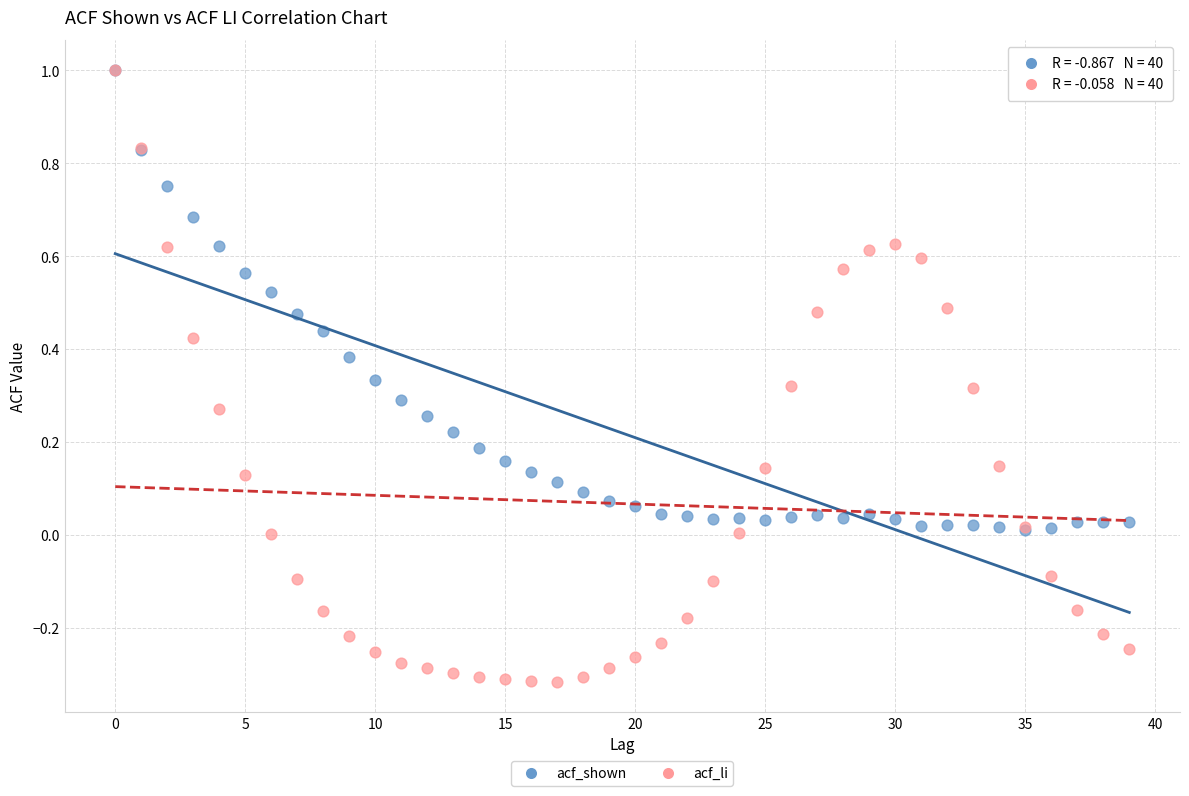

Which series contains the lowest Y value?

acf_li